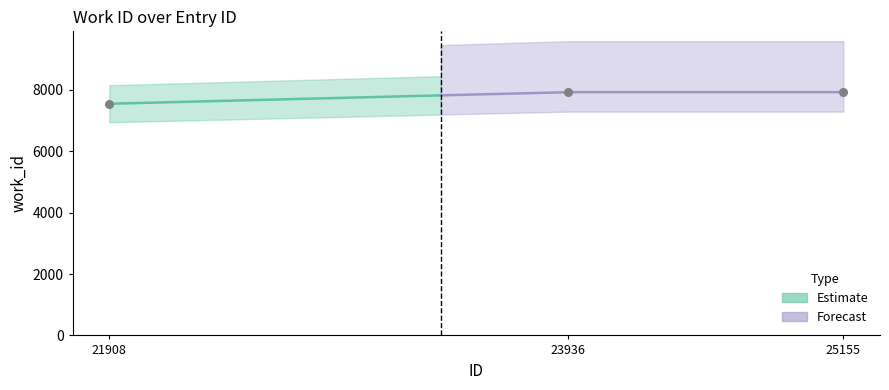

Which has a higher value, 23936 or 21908?

23936